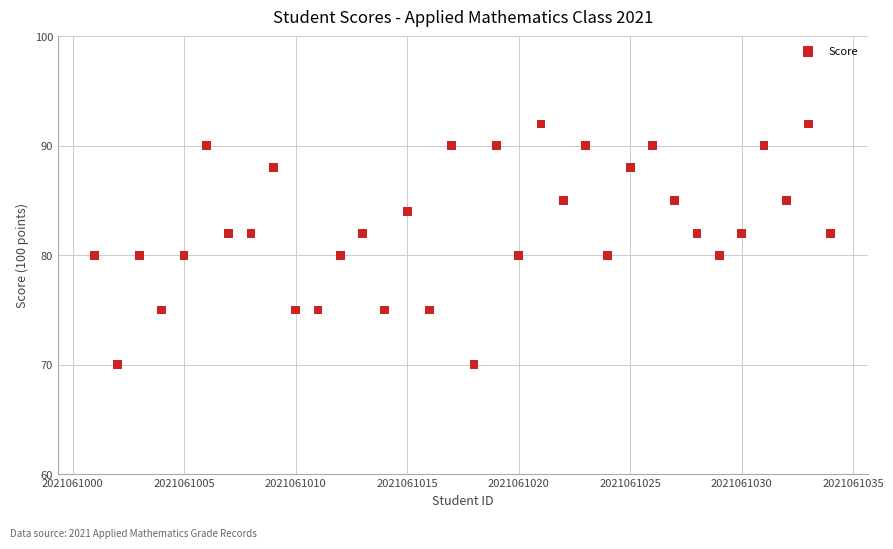

What is the range of X values (max minus min)?

33